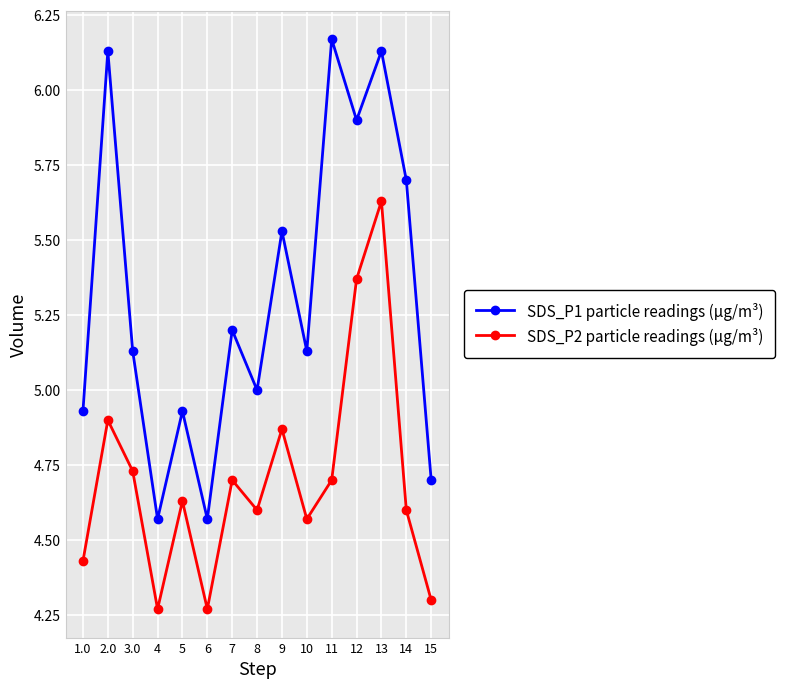

List the series in order of their peak value, highest first.

SDS_P1 particle readings (µg/m³), SDS_P2 particle readings (µg/m³)